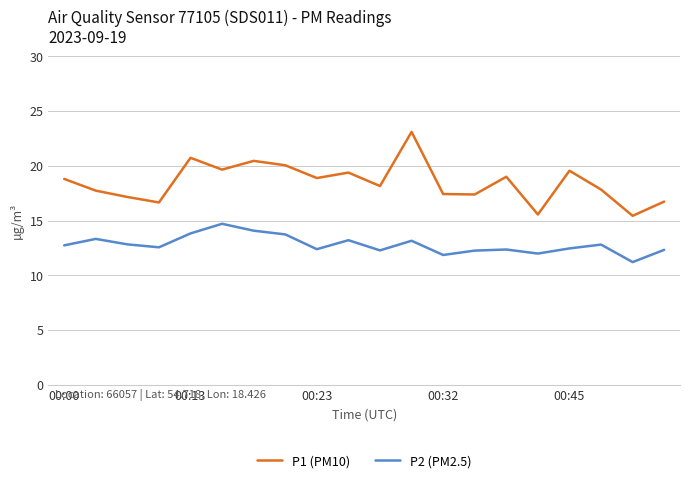

What is the difference between the second highest and minimum values in the P1 (PM10) series?

5.3